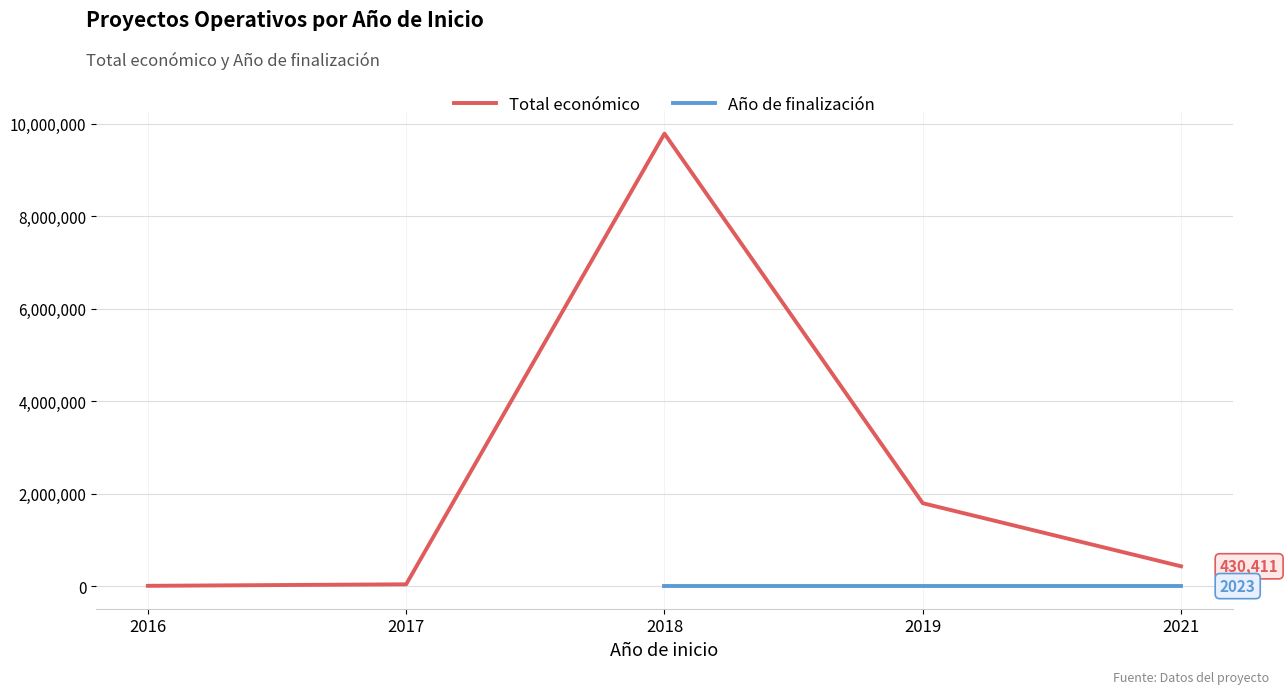

Which series has the widest spread of values?

Total económico